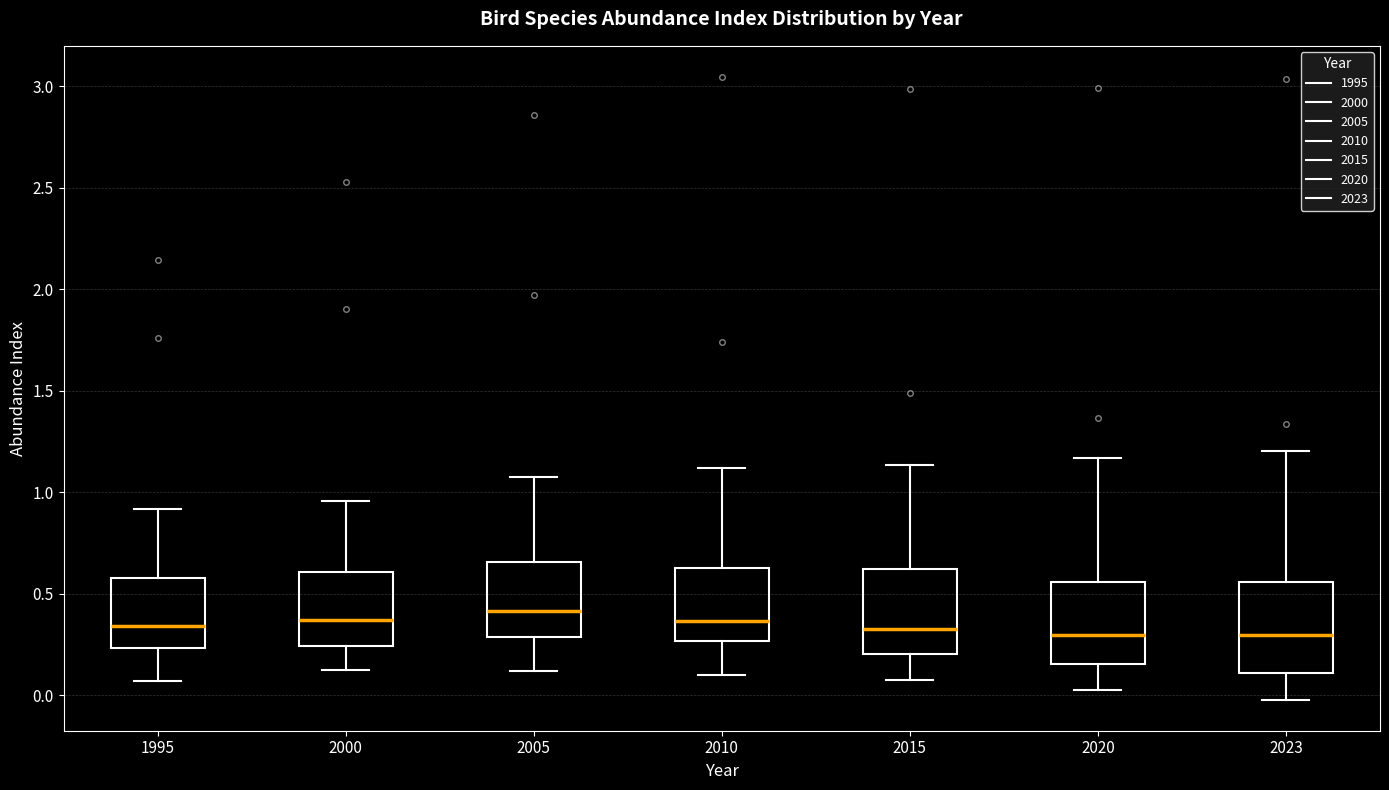

Reading left to right, transcribe this box plot: for each box, give where its median line is, the range the box spans, and where its two whiskers end, as read against the y-axis. The values are not printed on the chart, so give them approximately, as read against the axis.

1995: median 0.35, box 0.25 to 0.60, whiskers 0.05 to 0.90
2000: median 0.35, box 0.25 to 0.60, whiskers 0.10 to 0.95
2005: median 0.40, box 0.30 to 0.65, whiskers 0.10 to 1.10
2010: median 0.35, box 0.25 to 0.65, whiskers 0.10 to 1.10
2015: median 0.35, box 0.20 to 0.60, whiskers 0.10 to 1.15
2020: median 0.30, box 0.15 to 0.55, whiskers 0.05 to 1.15
2023: median 0.30, box 0.10 to 0.55, whiskers 0.00 to 1.20